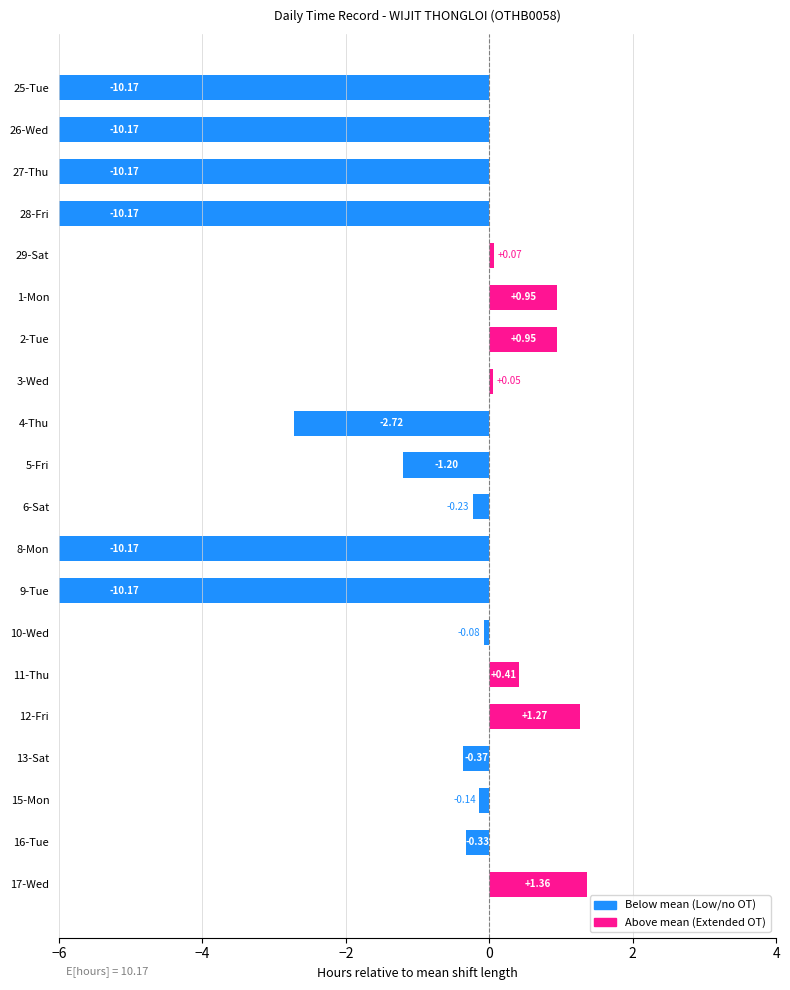

What is the difference between the maximum and minimum values?

11.5